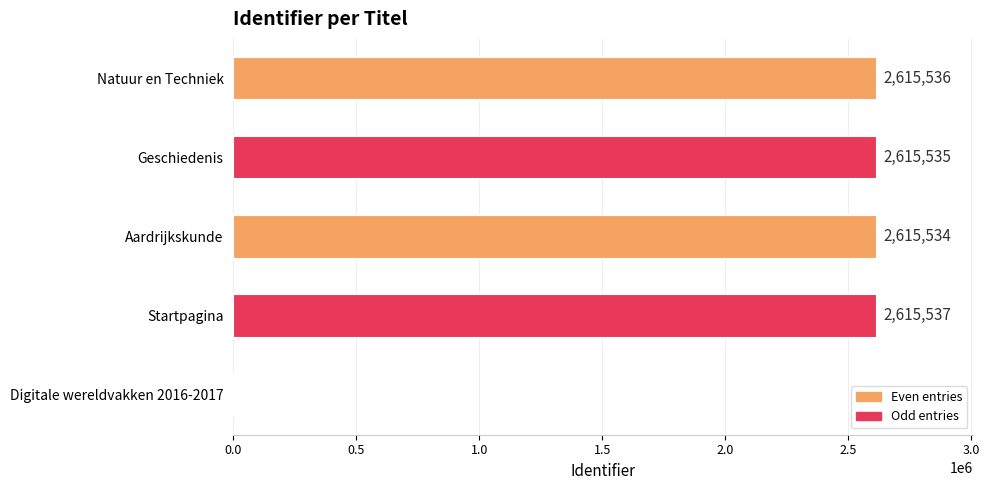

Approximately how many times larger is the value at Geschiedenis compared to Aardrijkskunde?

1.0